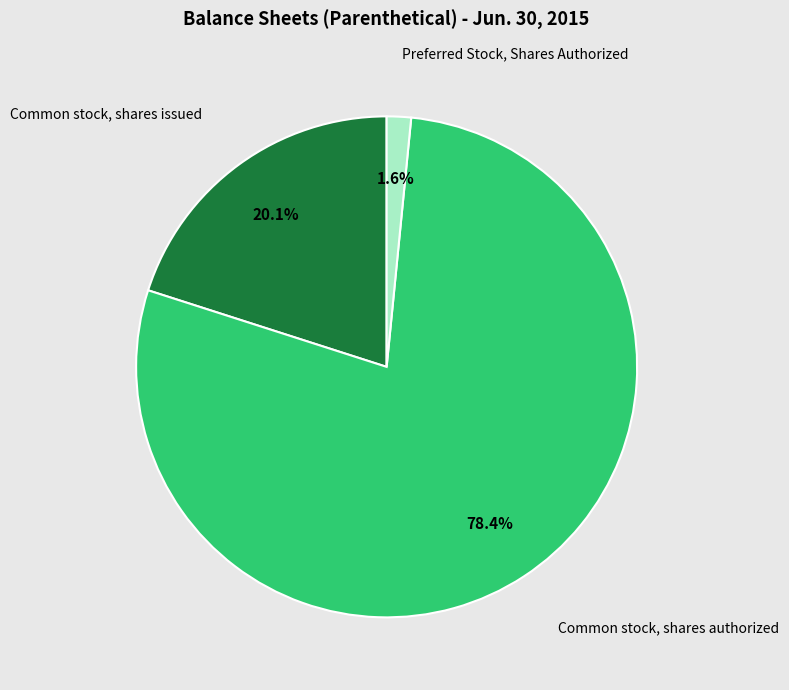

Is there a majority slice in this chart?

Yes